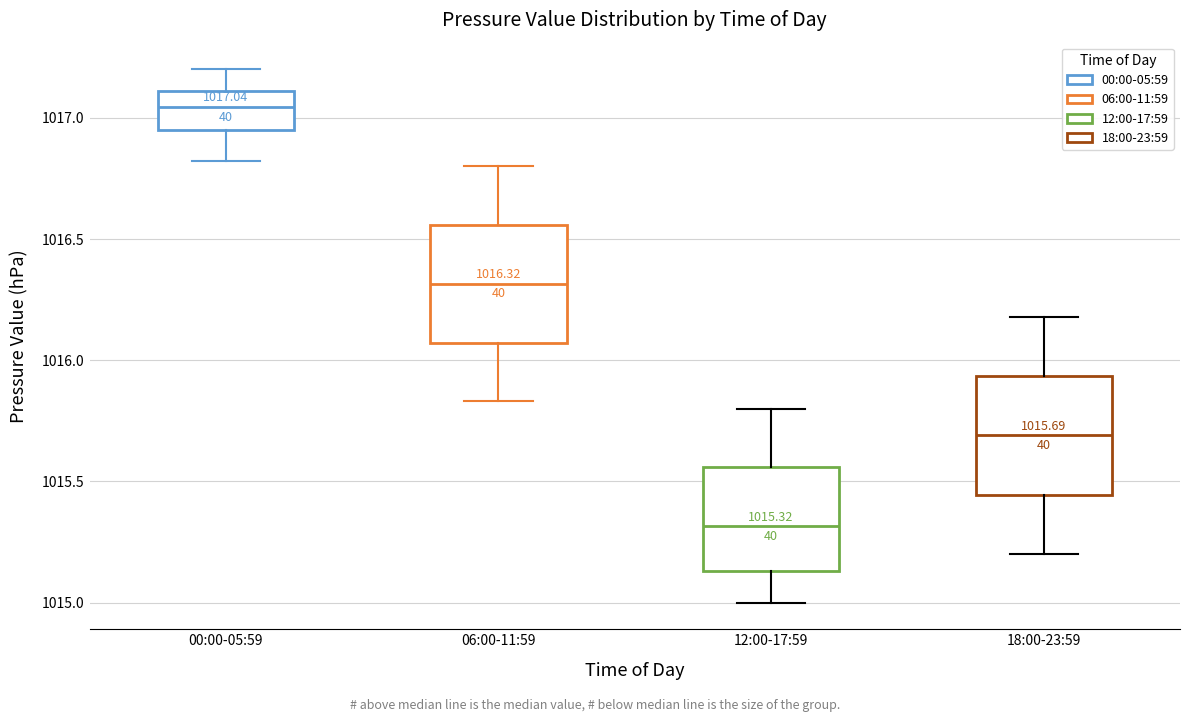

Which box's median line is the lowest?

12:00-17:59